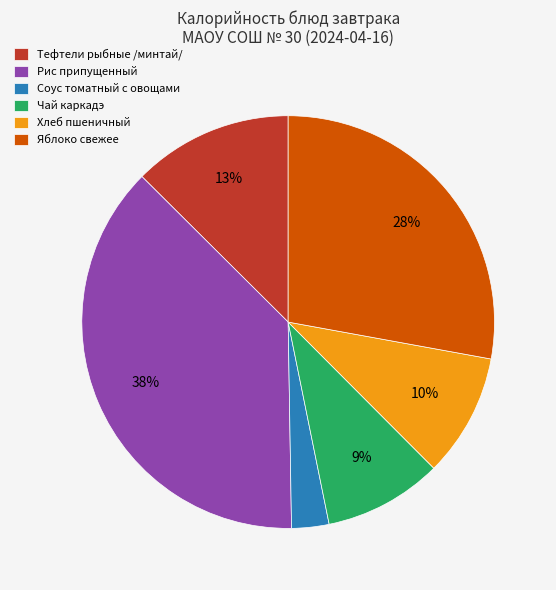

Does any single category account for the majority?

No